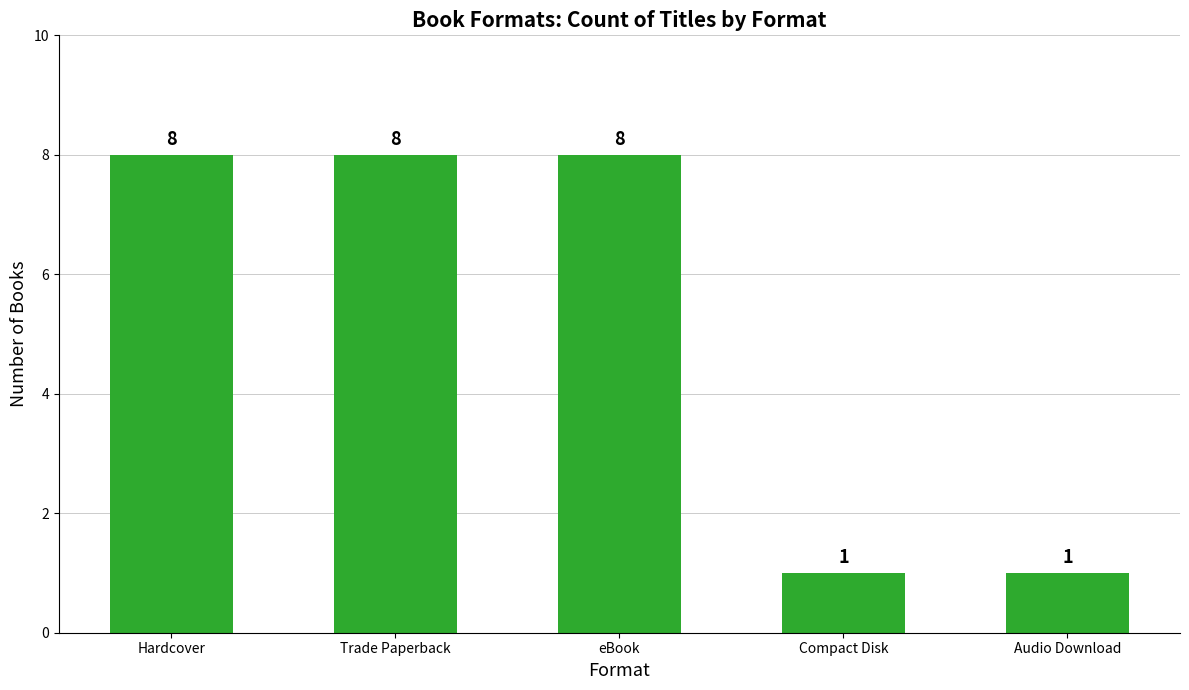

The value at Compact Disk is 1. True or false?

True